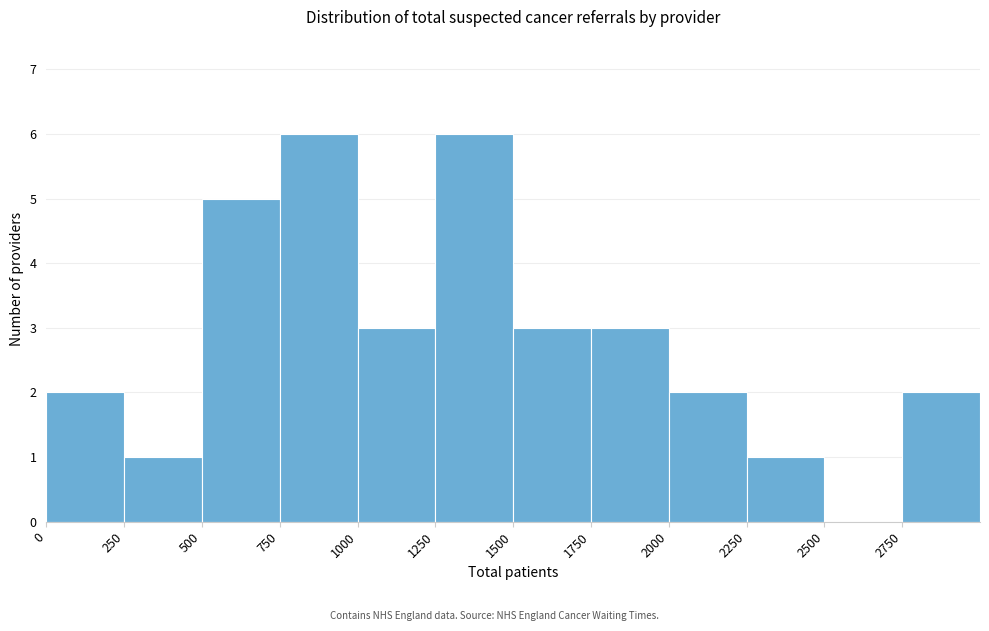

Reading left to right, list every bar in this chart as the range it spans on the x-axis followed by its height. The values are not printed on the chart, so give them approximately, as read against the axis.

0 to 250: 2
250 to 500: 1
500 to 750: 5
750 to 1000: 6
1000 to 1250: 3
1250 to 1500: 6
1500 to 1750: 3
1750 to 2000: 3
2000 to 2250: 2
2250 to 2500: 1
2500 to 2750: 0
2750 to 3000: 2